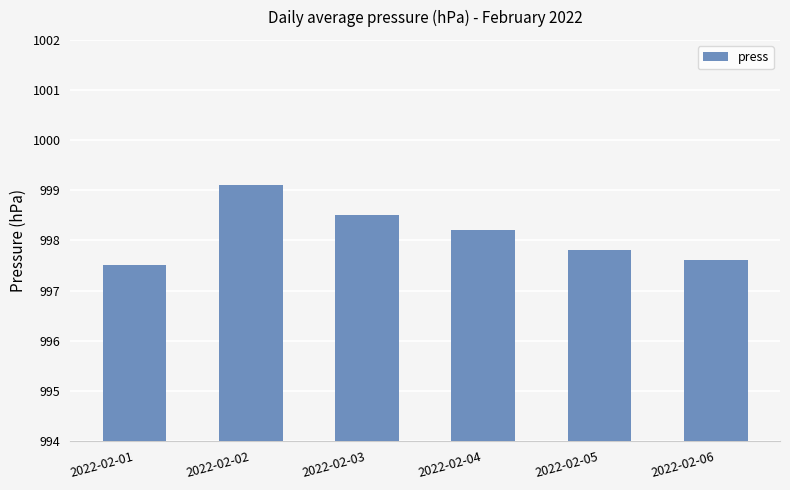

At which category does the chart reach its minimum across all series?

2022-02-01